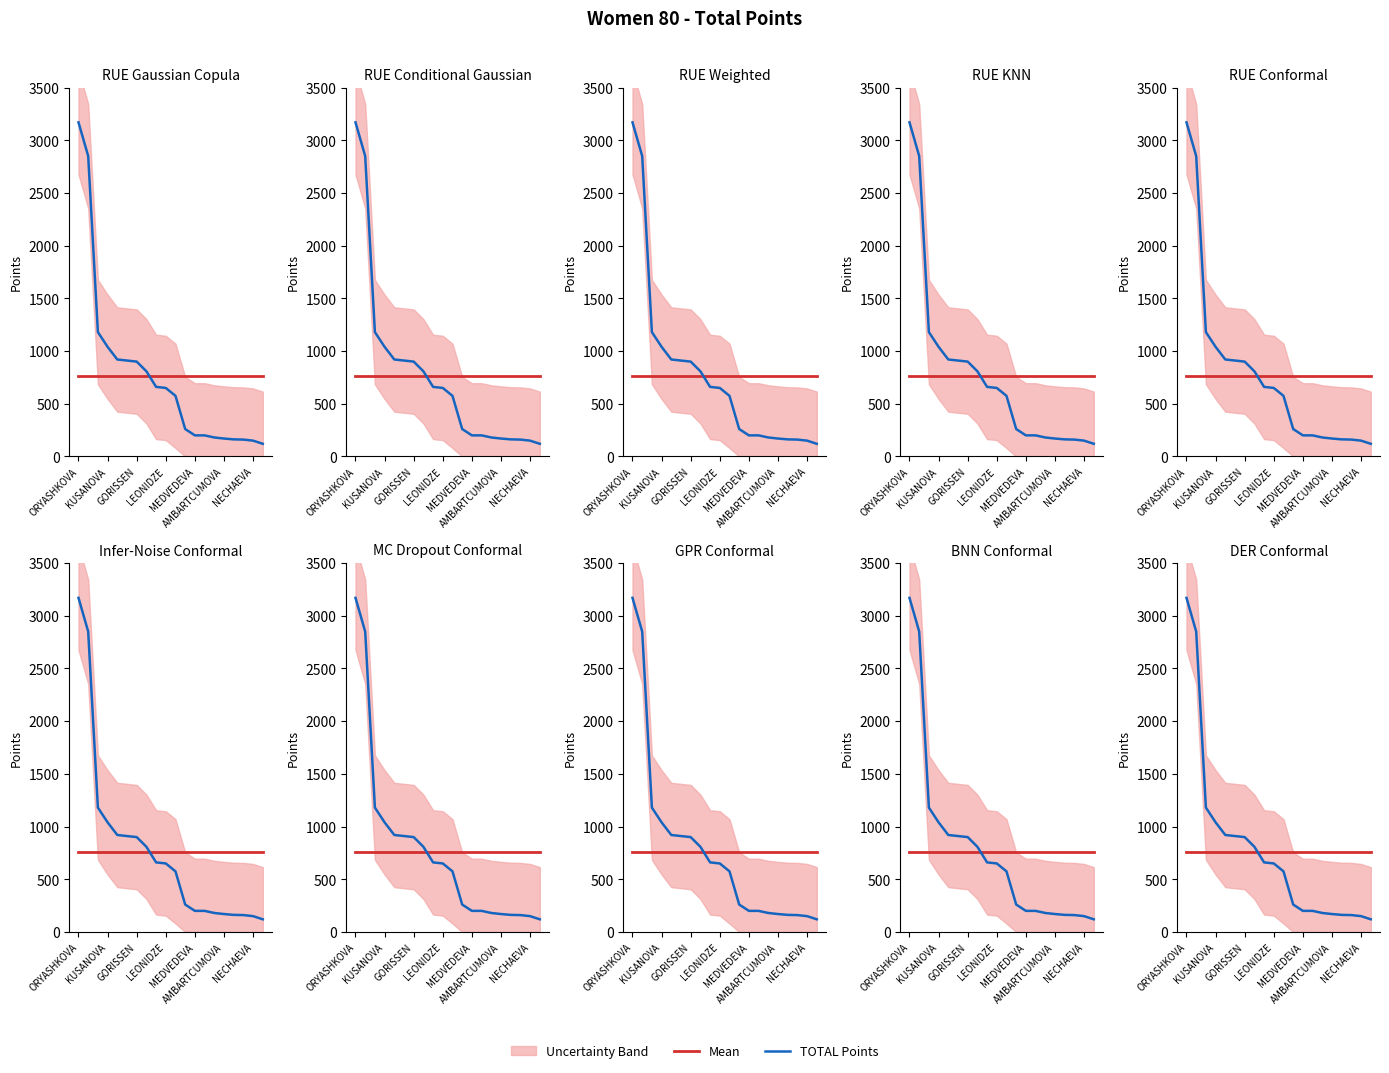

At how many categories does at least one series exceed 3169?

1